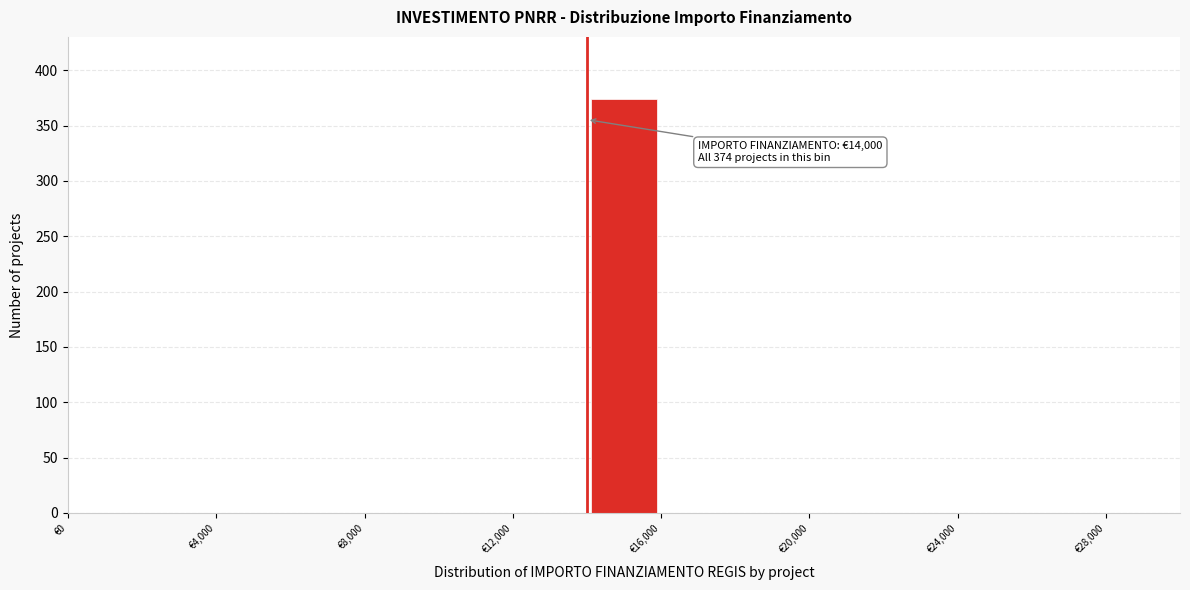

Over which range of the x-axis is the bar tallest?

14000 to 16000